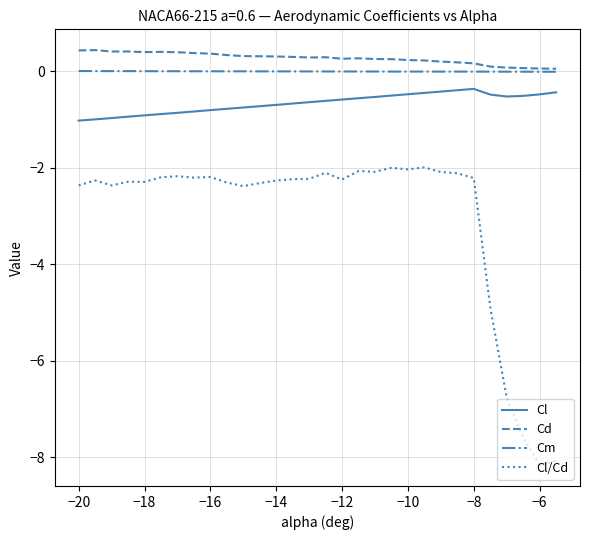

Which series has the widest spread of values?

Cl/Cd